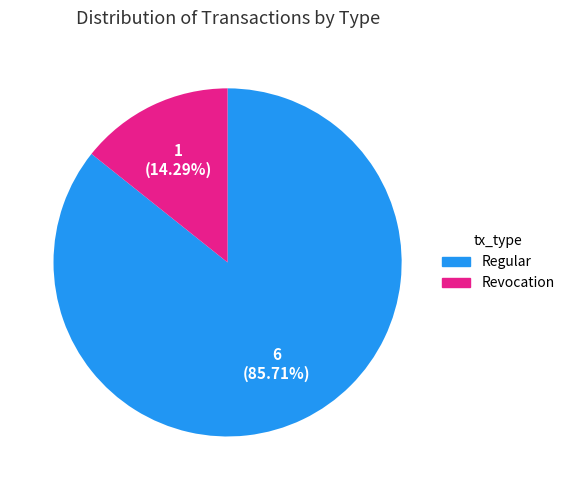

What percentage do Revocation and Regular together represent?

100.0%